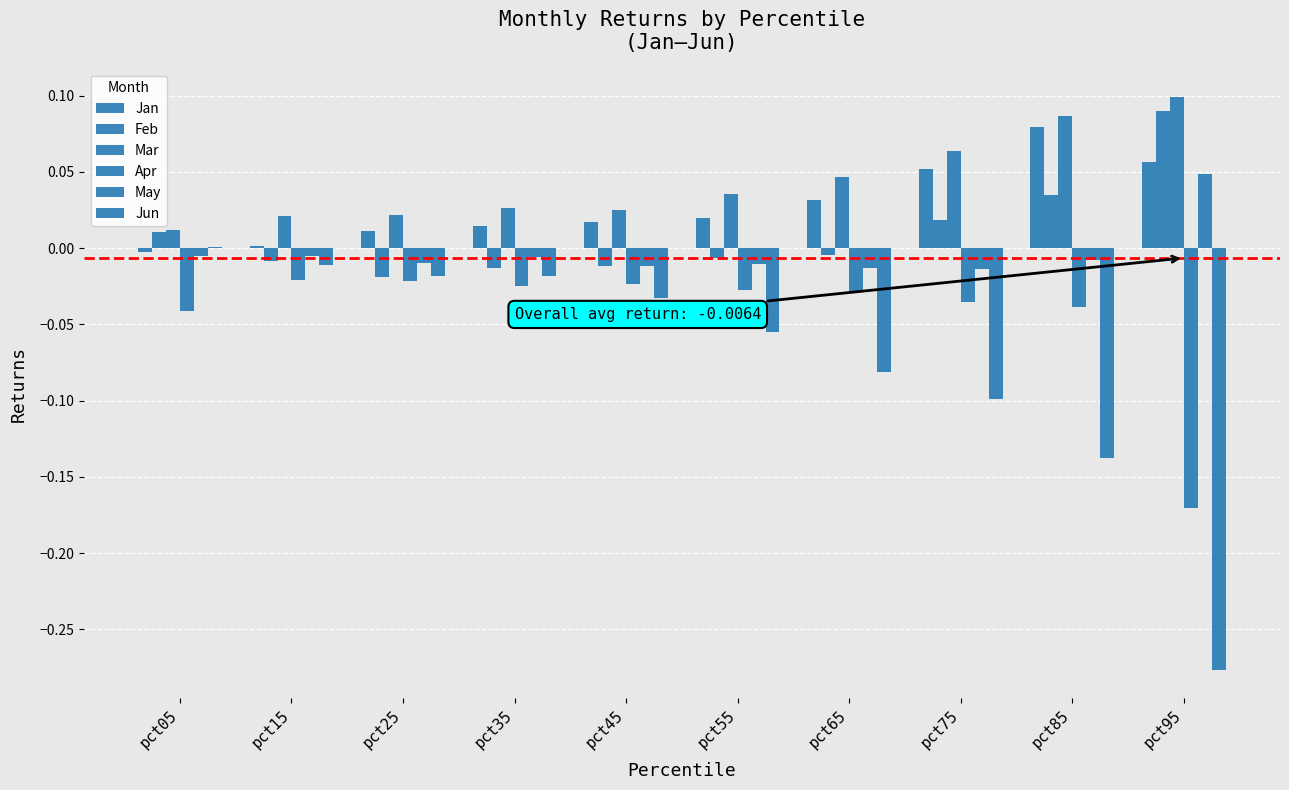

Reading left to right, transcribe all the data shown in this chart.

Jan: pct05=-0.0	pct15=0.0	pct25=0.0	pct35=0.0	pct45=0.0	pct55=0.0	pct65=0.0	pct75=0.1	pct85=0.1	pct95=0.1
Feb: pct05=0.0	pct15=-0.0	pct25=-0.0	pct35=-0.0	pct45=-0.0	pct55=-0.0	pct65=-0.0	pct75=0.0	pct85=0.0	pct95=0.1
Mar: pct05=0.0	pct15=0.0	pct25=0.0	pct35=0.0	pct45=0.0	pct55=0.0	pct65=0.0	pct75=0.1	pct85=0.1	pct95=0.1
Apr: pct05=-0.0	pct15=-0.0	pct25=-0.0	pct35=-0.0	pct45=-0.0	pct55=-0.0	pct65=-0.0	pct75=-0.0	pct85=-0.0	pct95=-0.2
May: pct05=-0.0	pct15=-0.0	pct25=-0.0	pct35=-0.0	pct45=-0.0	pct55=-0.0	pct65=-0.0	pct75=-0.0	pct85=-0.0	pct95=0.0
Jun: pct05=0.0	pct15=-0.0	pct25=-0.0	pct35=-0.0	pct45=-0.0	pct55=-0.1	pct65=-0.1	pct75=-0.1	pct85=-0.1	pct95=-0.3